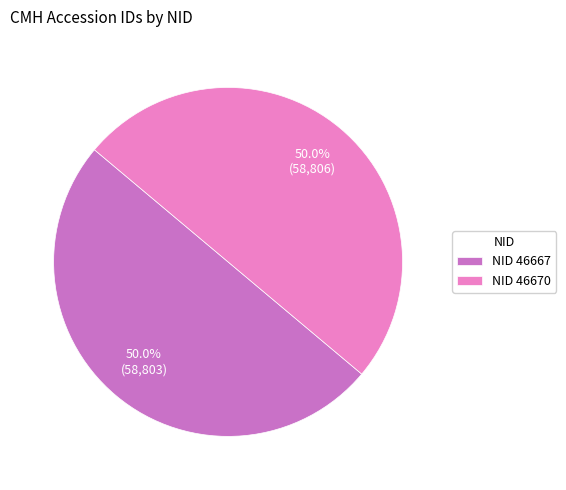

Combined, what portion of the pie is NID 46667 and NID 46670?

100.0%